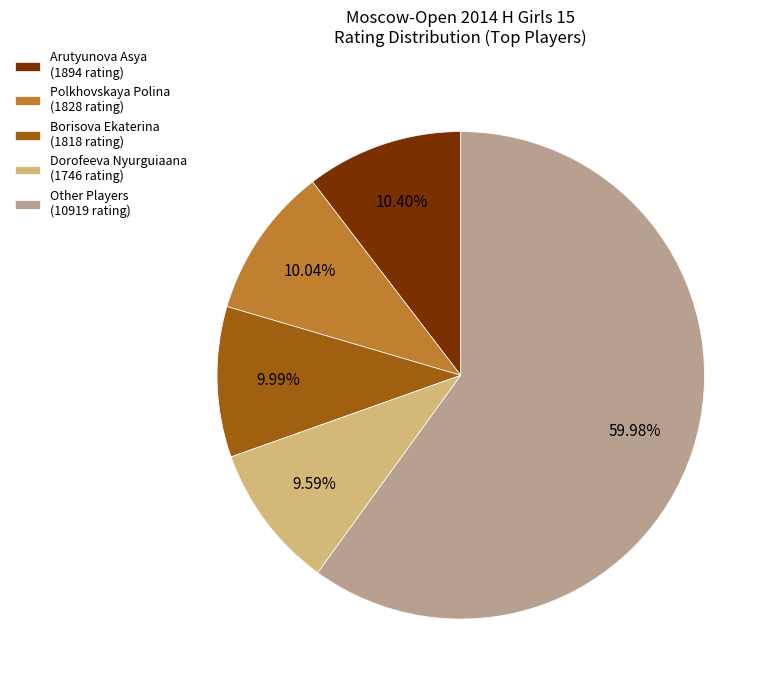

Combined, do Dorofeeva Nyurguiaana (1746 rating) and Borisova Ekaterina (1818 rating) account for over 50%?

No